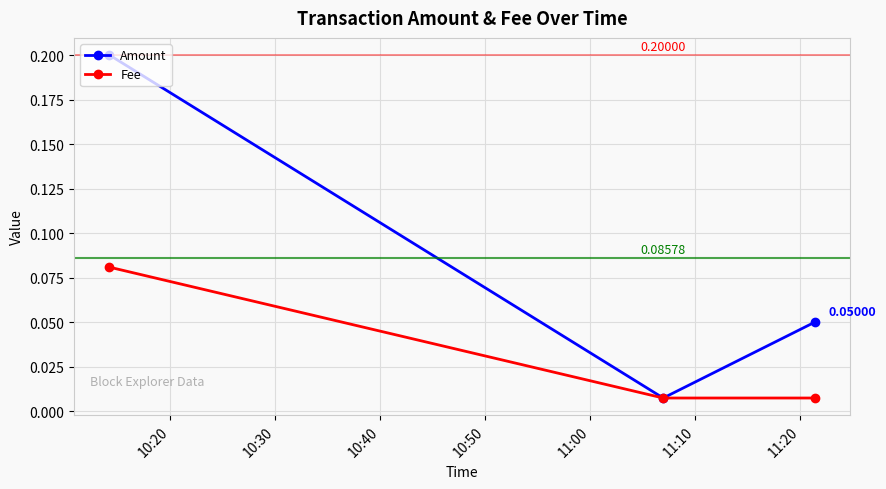

Which series has the largest range (max minus min)?

Amount